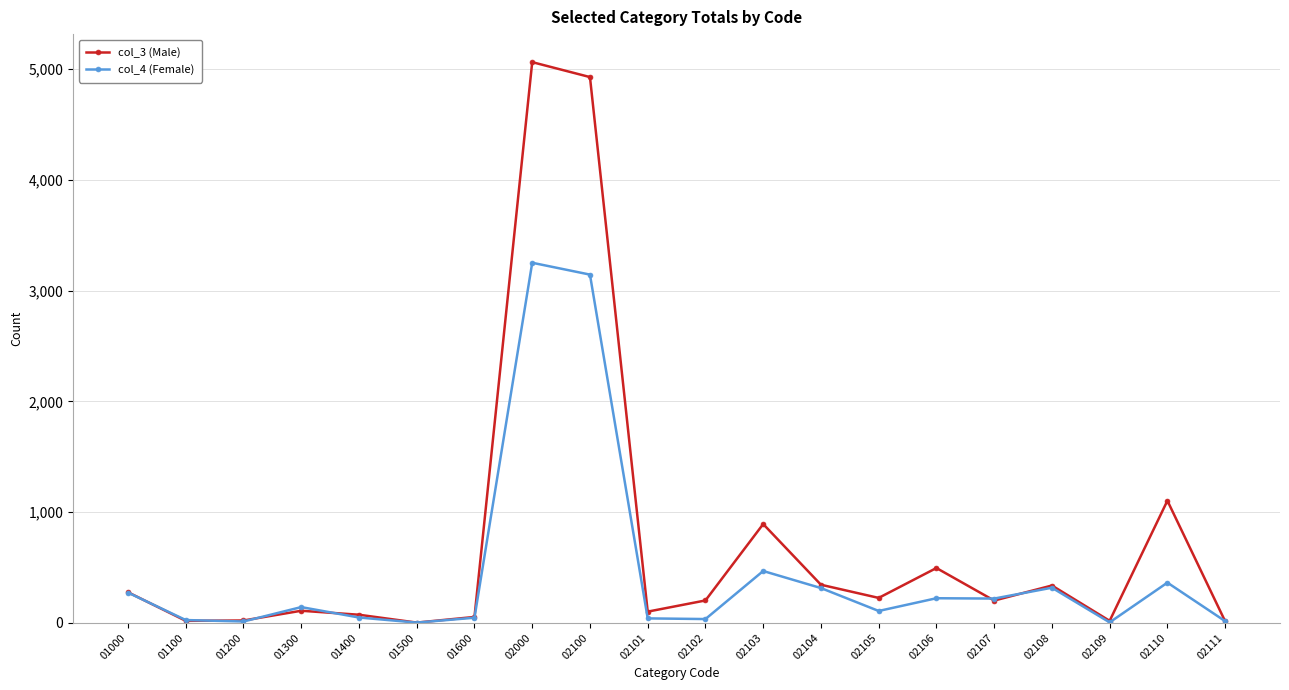

List the series in order of their overall mean, highest first.

col_3 (Male), col_4 (Female)